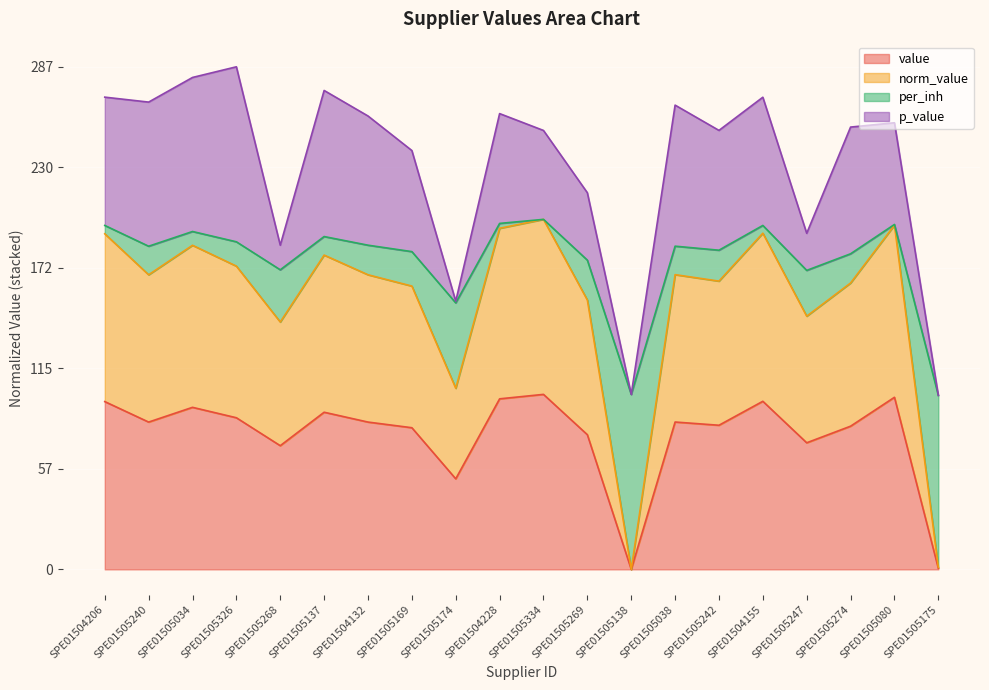

Which has a higher value, SPE01505038 or SPE01505269?

SPE01505038